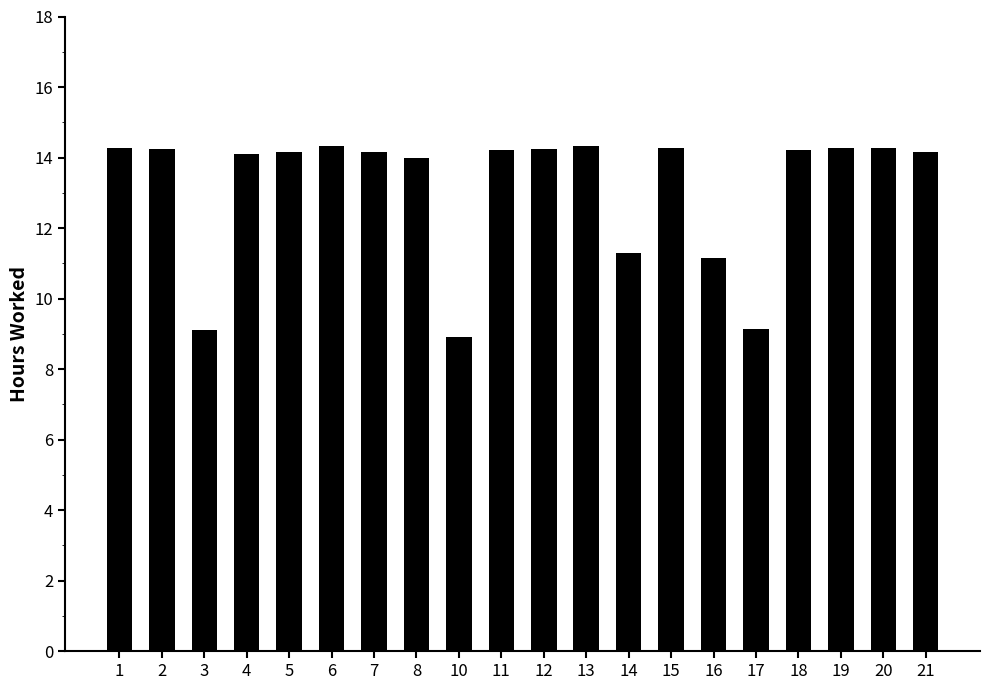

How many distinct data groups are displayed?

1